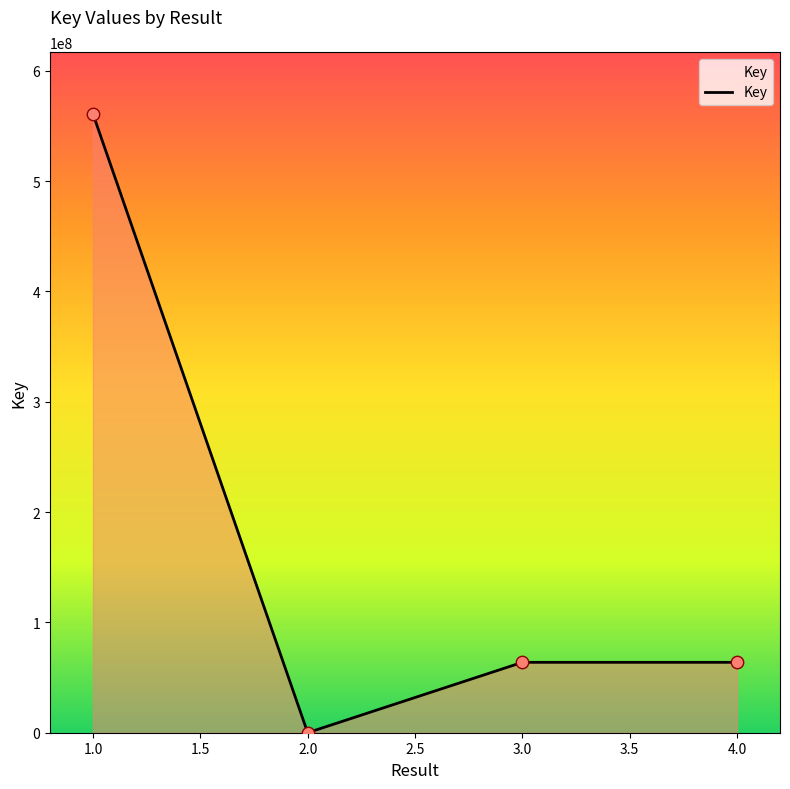

What is the change in value from 1.0 to 4.0?

-496982442